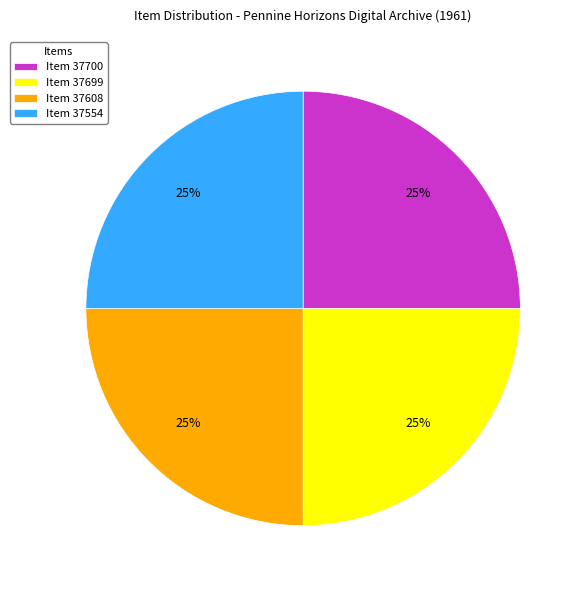

True or false: Item 37700 accounts for 19% of the total.

False